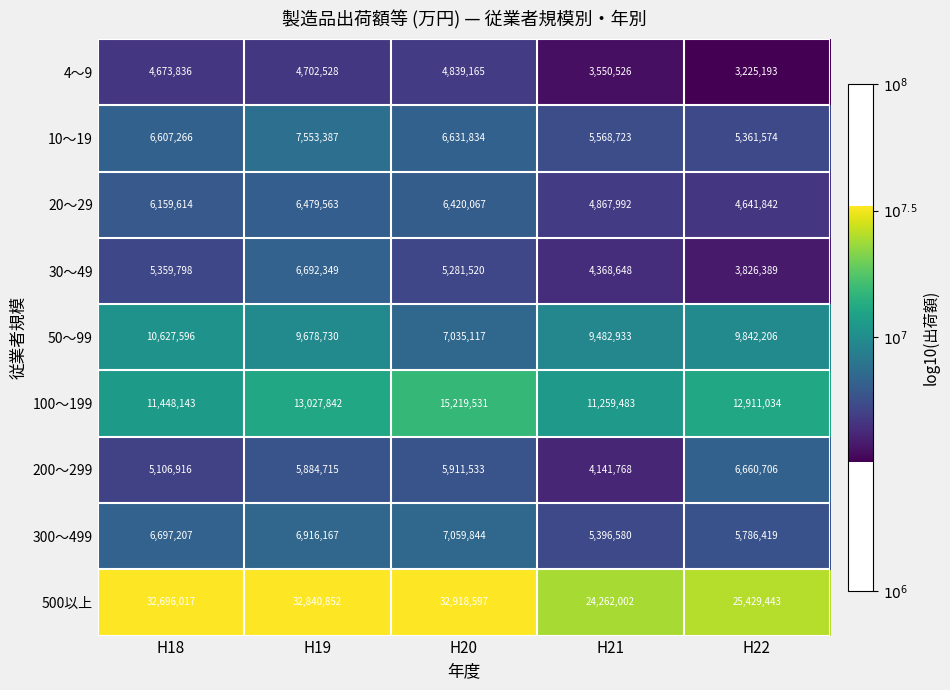

Rank the categories by 300～499 value from highest to lowest.

H20, H19, H18, H22, H21